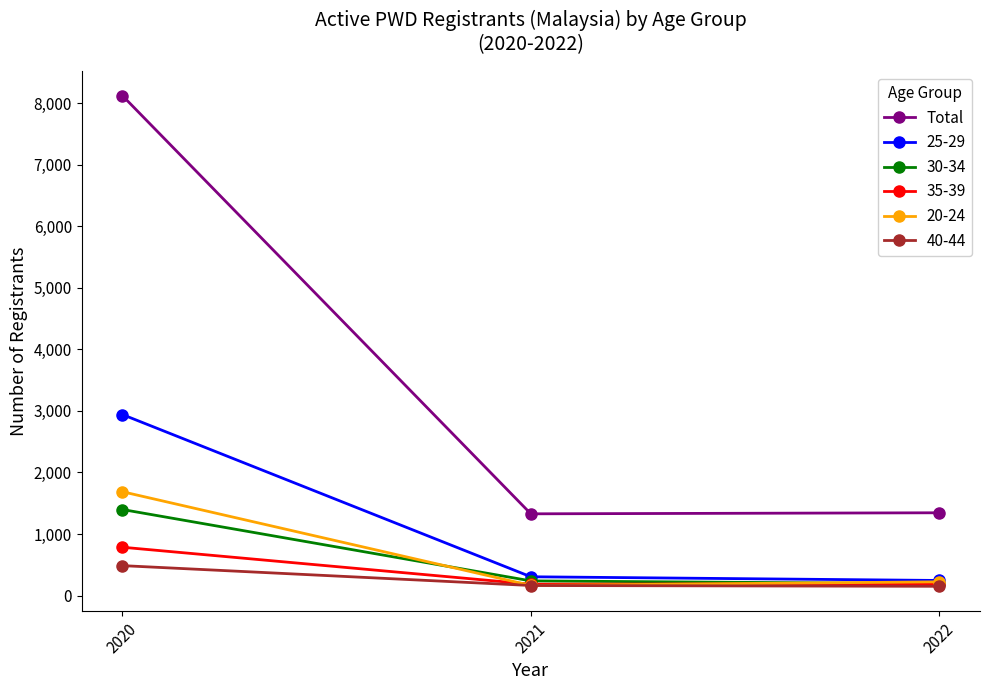

What is the greatest value displayed?

8123